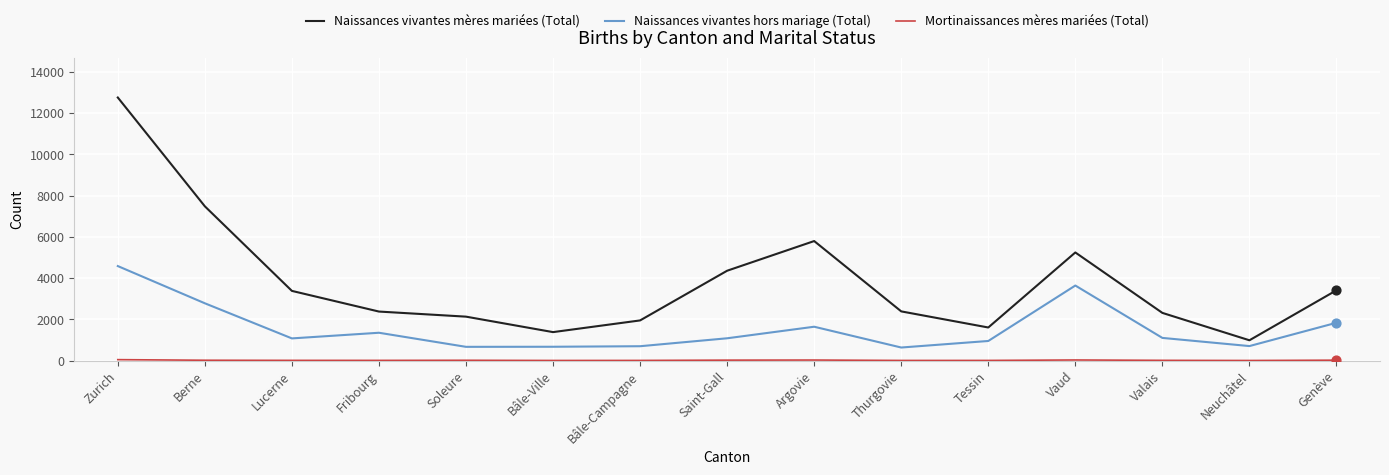

At which category is the sum across all series the highest?

Zurich